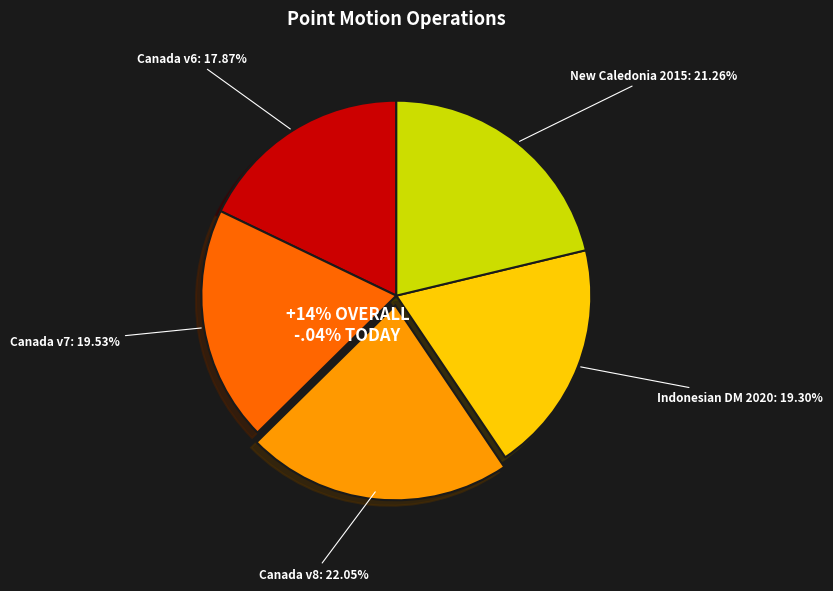

The Canada velocity grid v8 slice represents 22% of the pie. True or false?

True